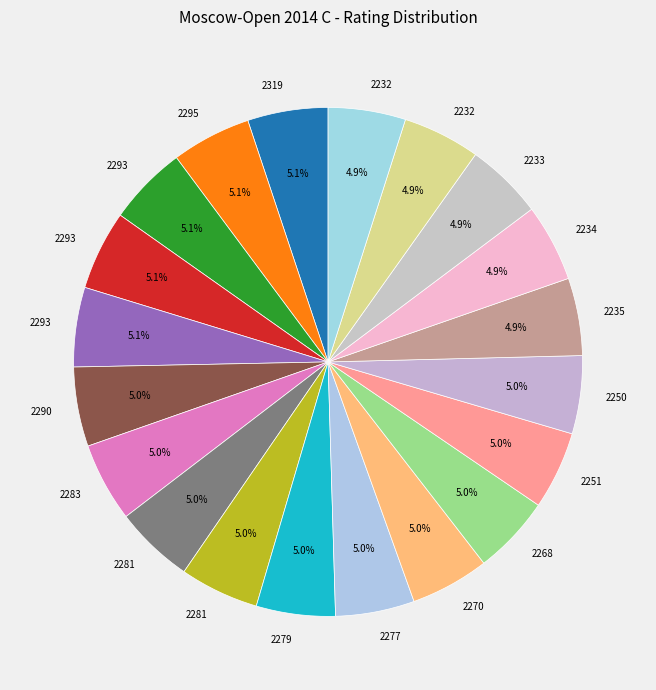

Count the number of slices in the pie.

20